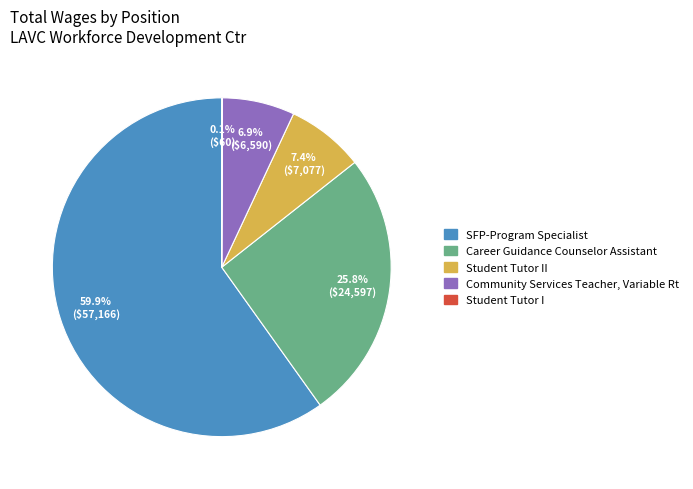

Is there a majority slice in this chart?

Yes